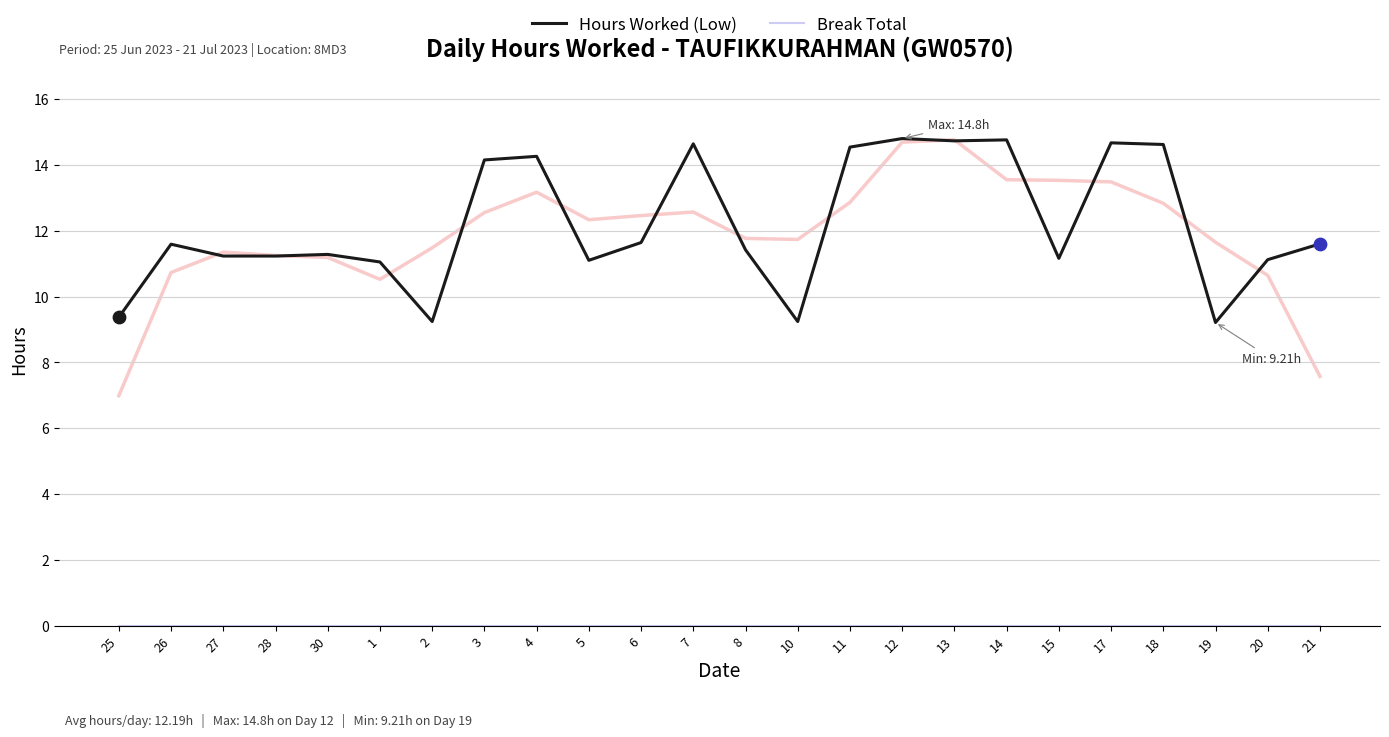

At which category is the sum across all series the highest?

12